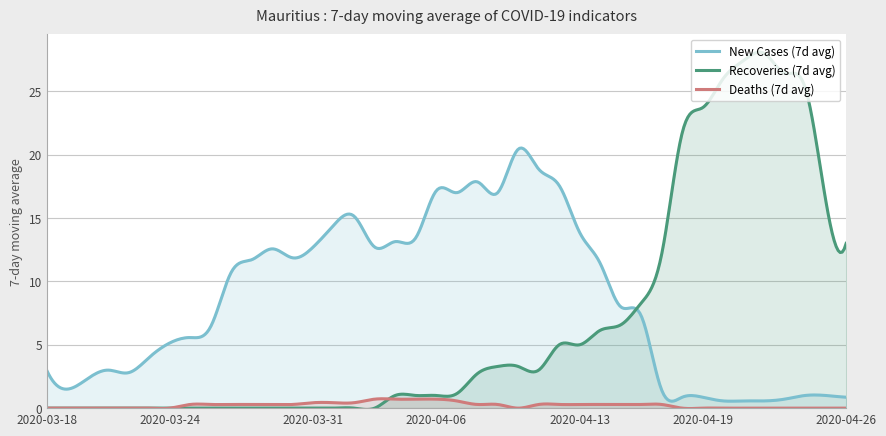

At 2020-04-05, list the series in order from largest to smallest.

New Cases (7d avg), Recoveries (7d avg), Deaths (7d avg)